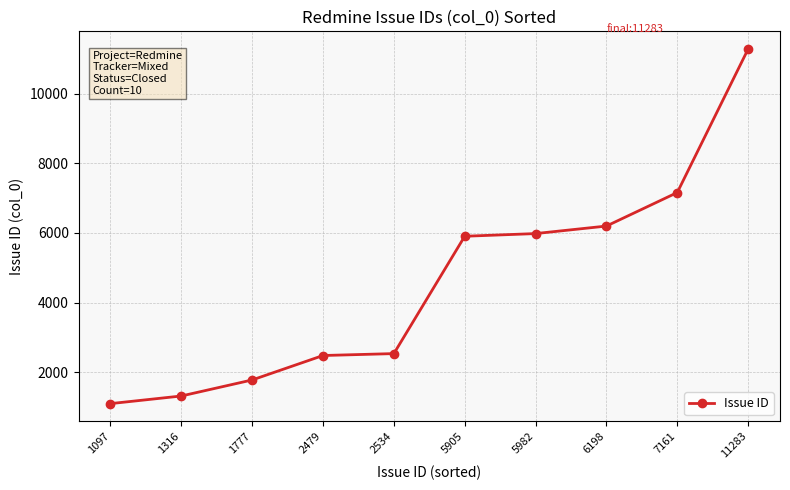

How many categories are shown in the chart?

10